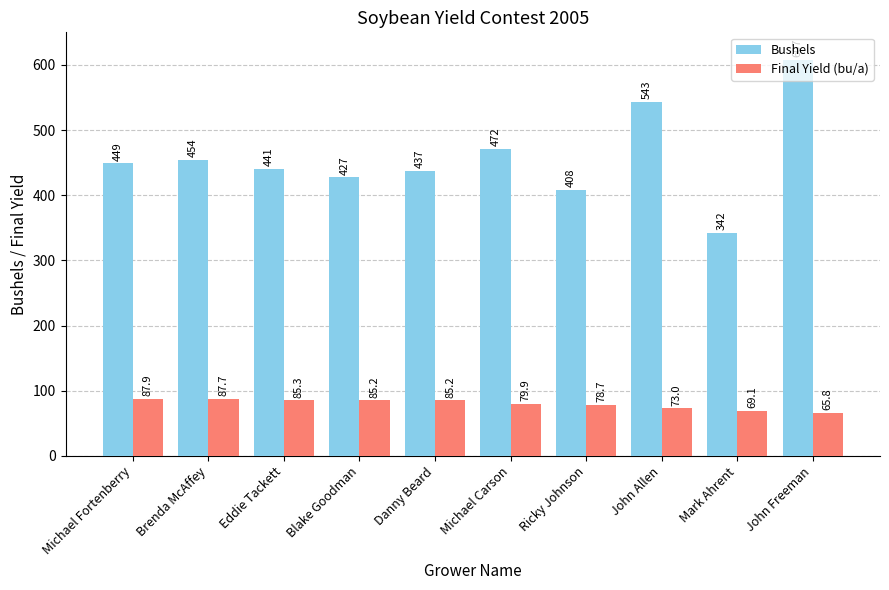

What is the label of the 10th bar from the left?

John Freeman